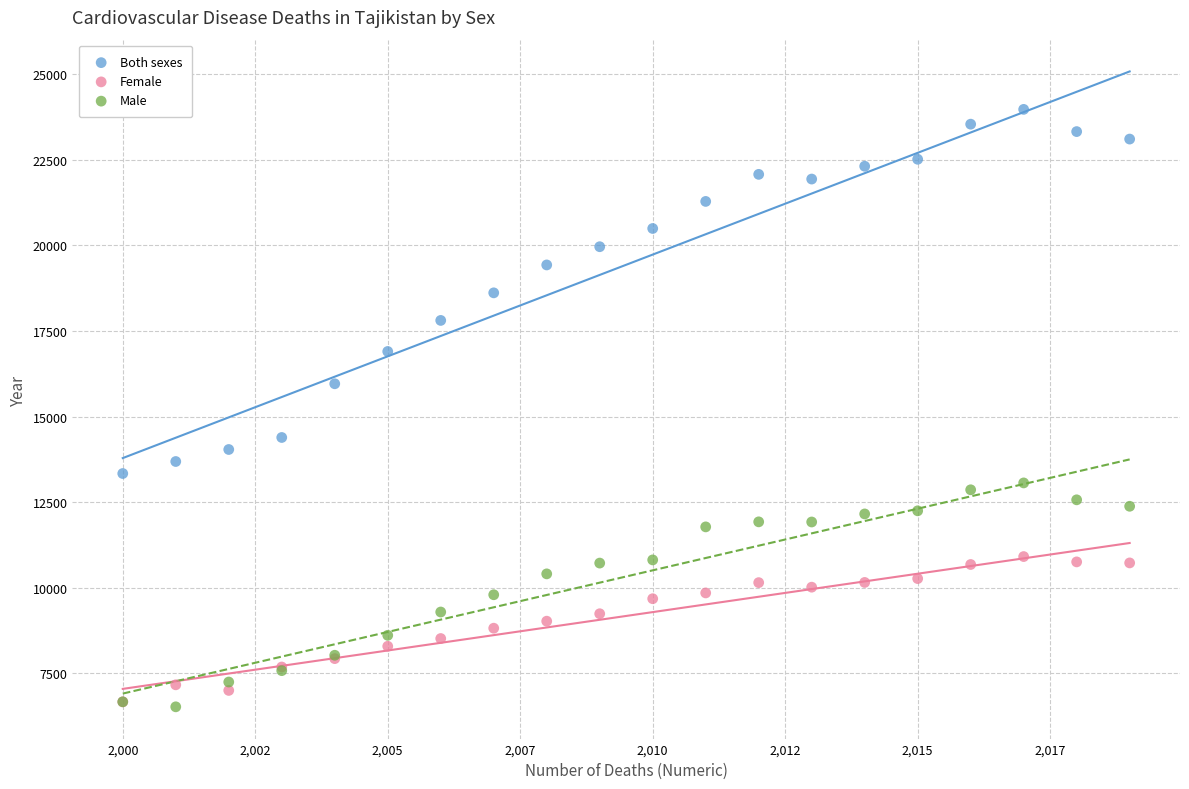

What are all the series names shown in the legend?

Both sexes, Female, Male